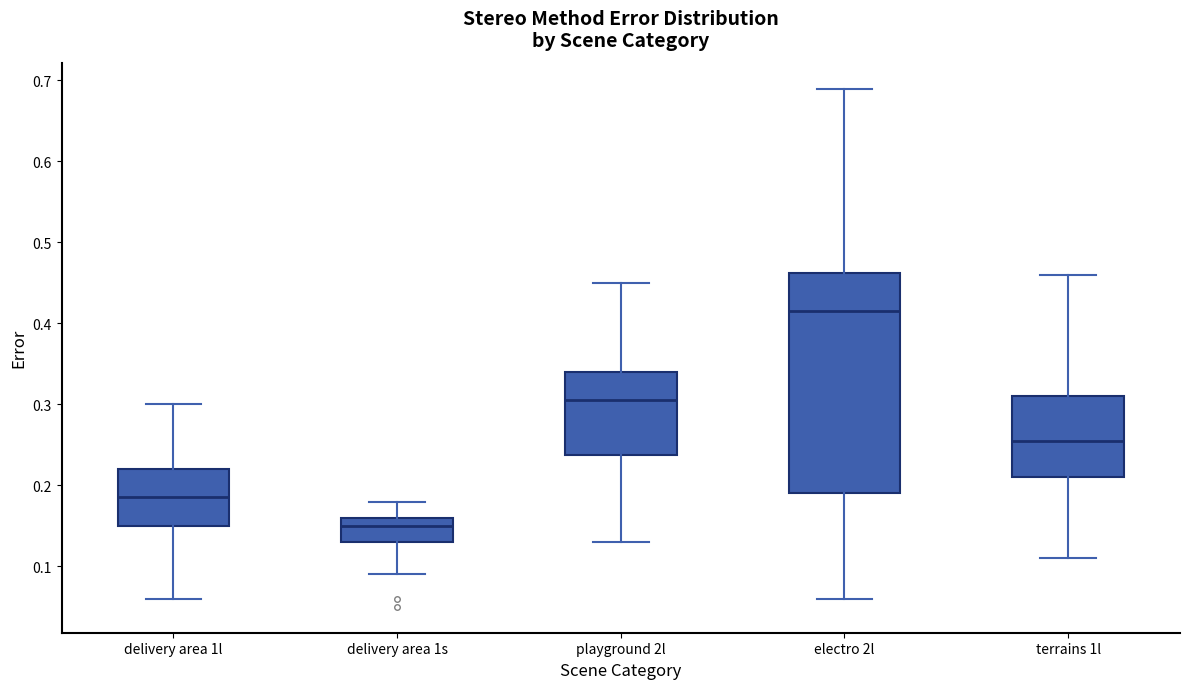

Comparing the boxes themselves (not the whiskers), which one is the tallest?

electro 2l